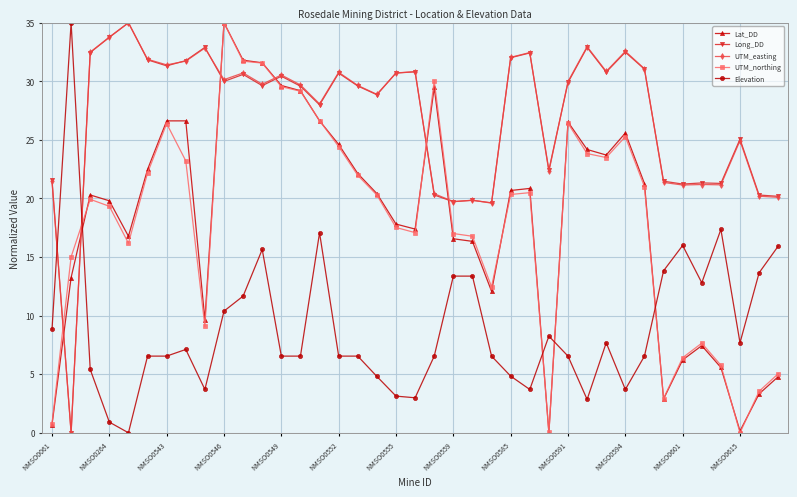

What is the value of the UTM_easting point at the 30th from the left?

30.9